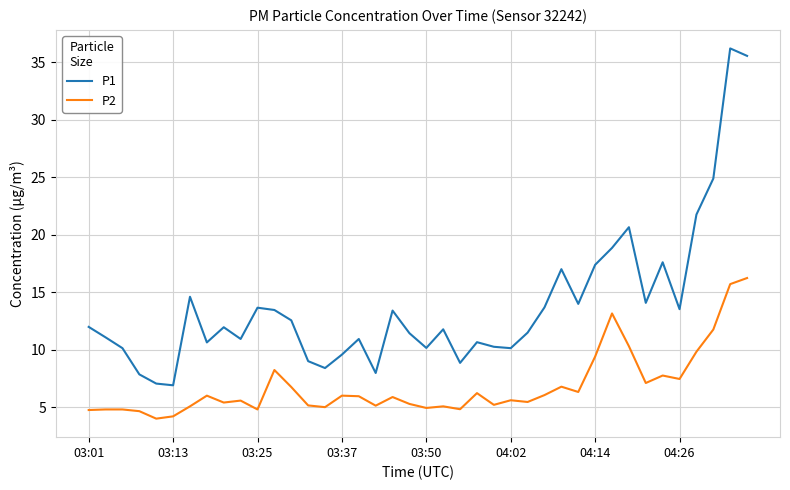

Rank the series by their average value, from highest to lowest.

P1, P2